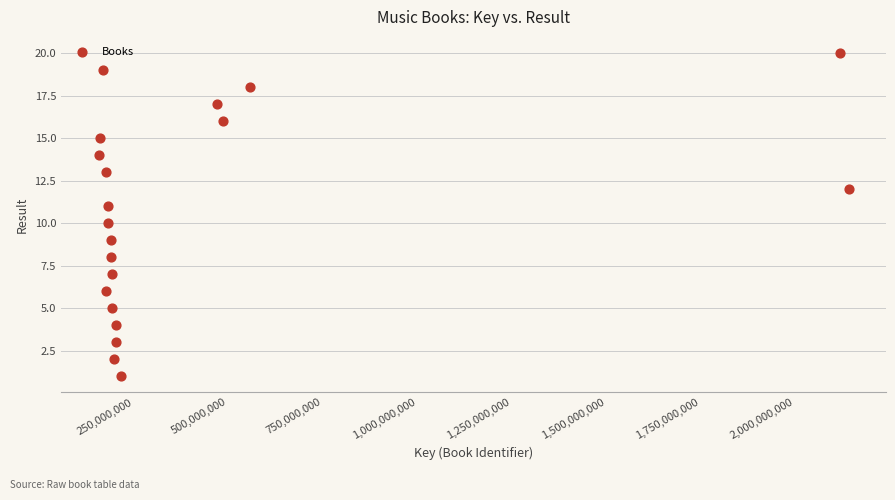

What is the range of Y values (max minus min)?

19